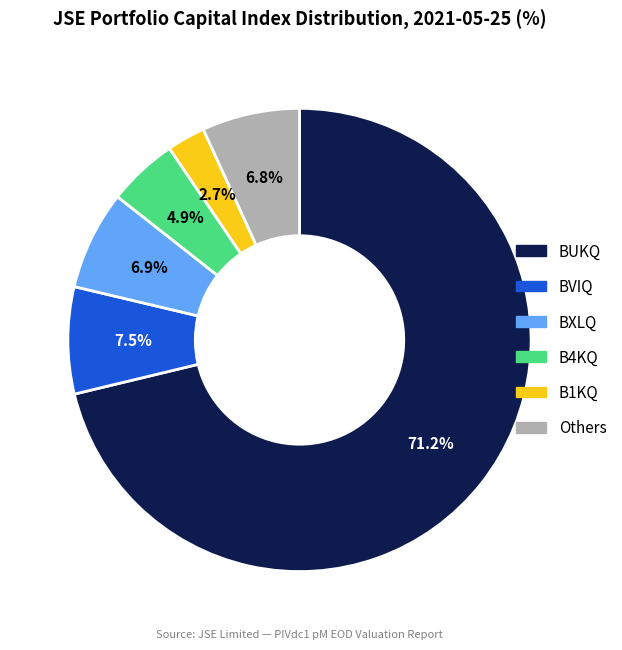

Count the number of slices in the pie.

6